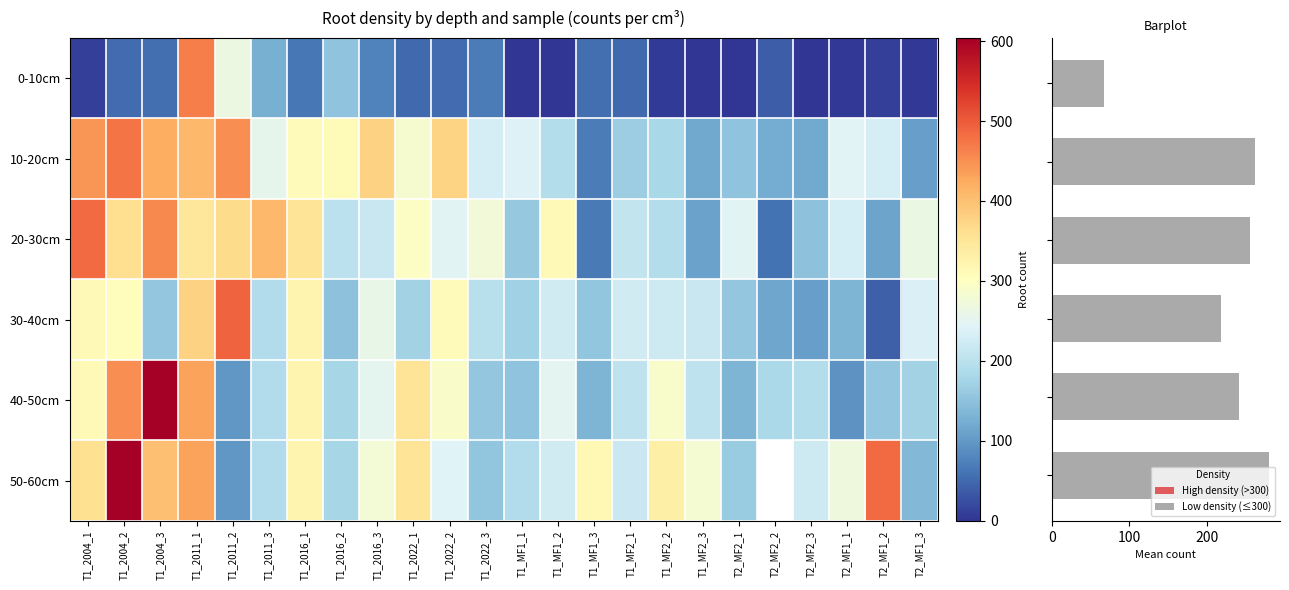

At how many categories does at least one series exceed 566?

2